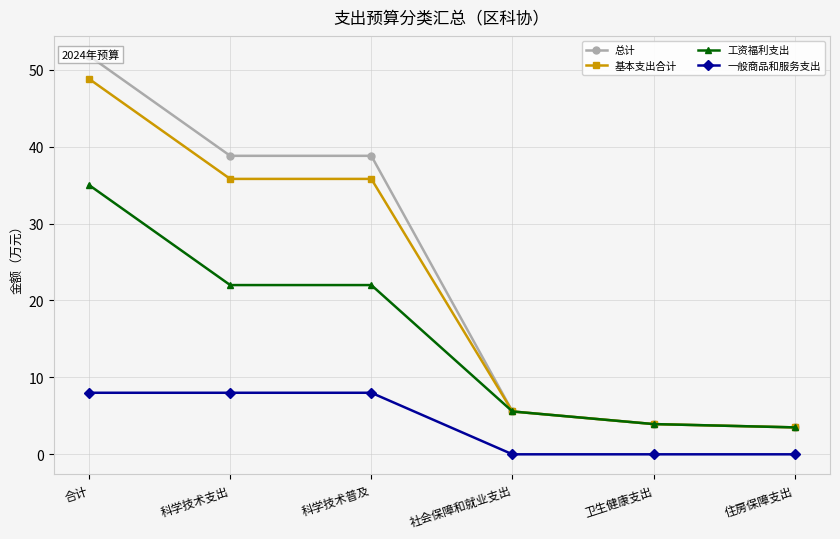

True or false: 一般商品和服务支出 has more than 0 interior local peaks.

False